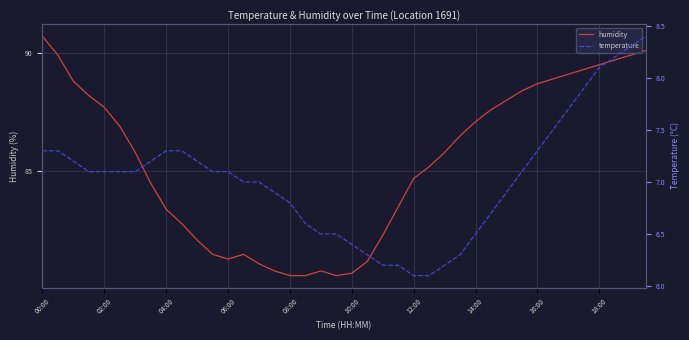

True or false: temperature has more than 1 points higher than both neighbors.

False